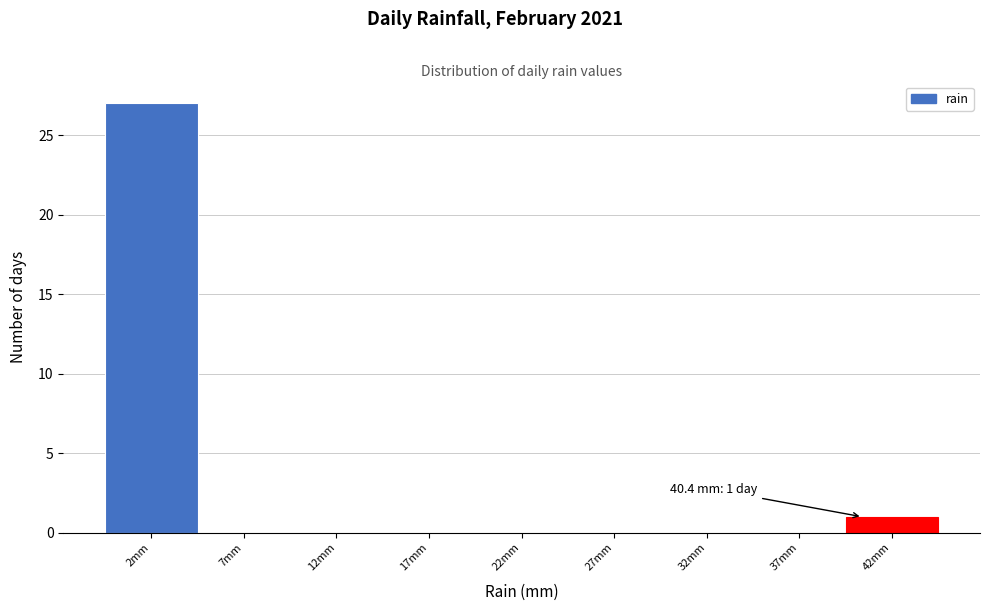

Over which range of the x-axis is the bar tallest?

-0.5 to 4.5